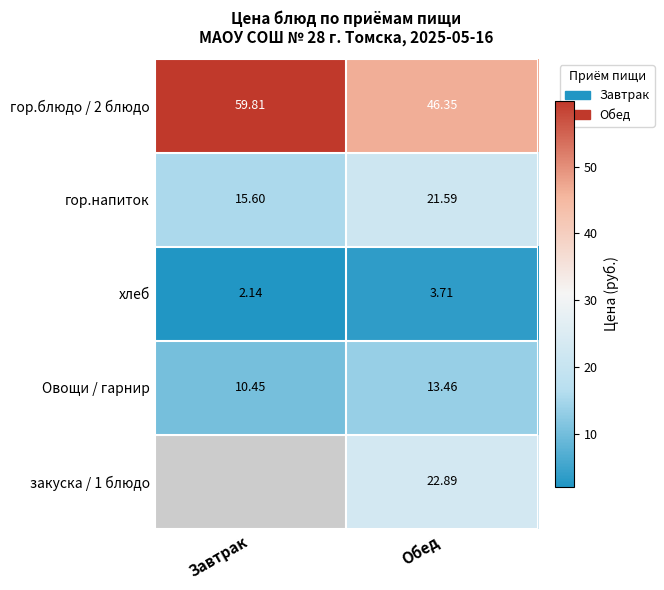

At which label does хлеб reach its peak?

Обед